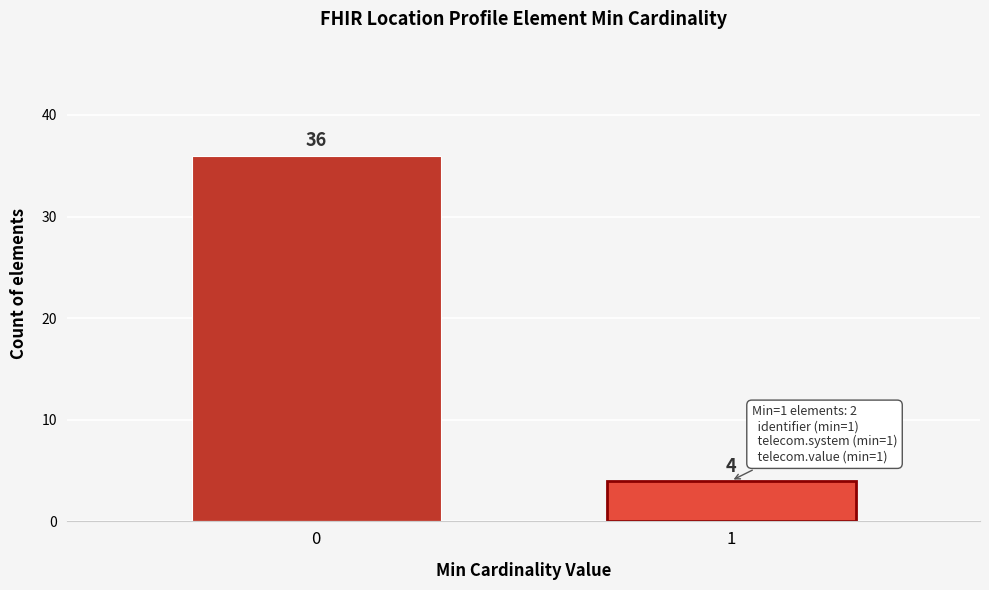

Reading left to right, list all the values displayed in this chart.

0=36	1=4